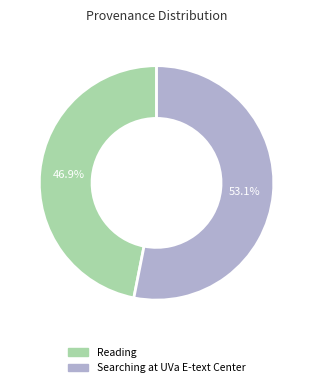

How many segments does this pie chart have?

2